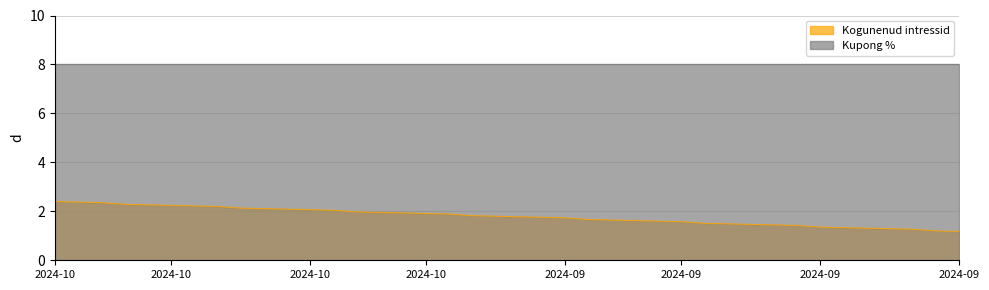

True or false: the data shows 0.5 at 2024-09-18.

False